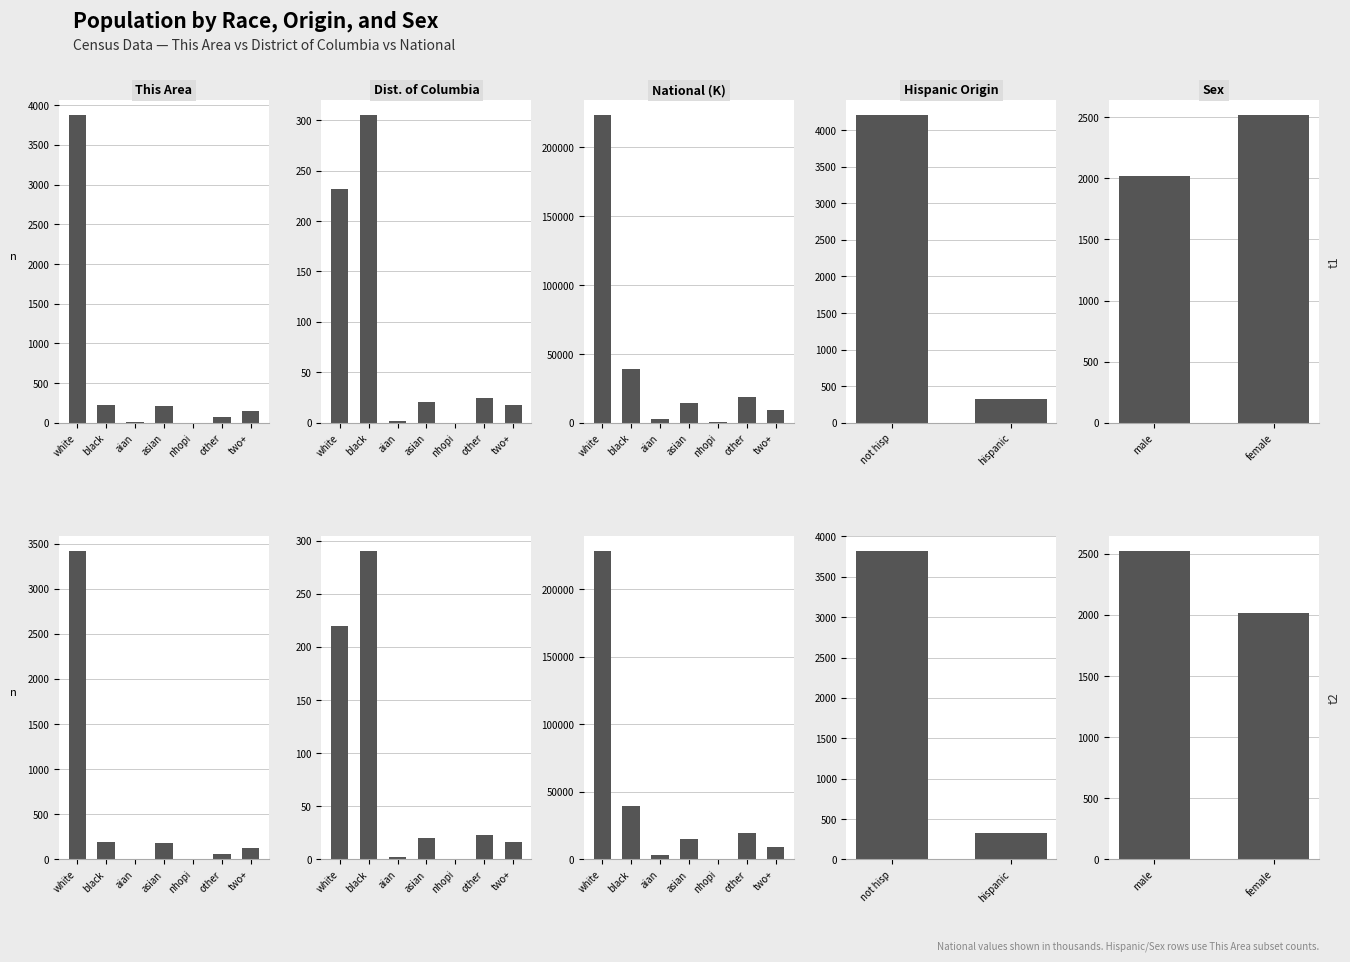

What is the average value of the District of Columbia series?

81.7